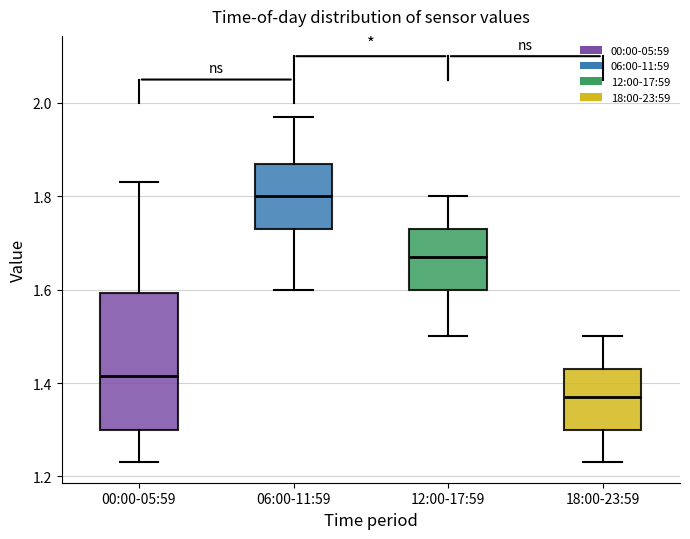

Where does the upper whisker of the box for 12:00-17:59 end on the y-axis? The values are not printed on the chart, so give them approximately, as read against the axis.

1.80